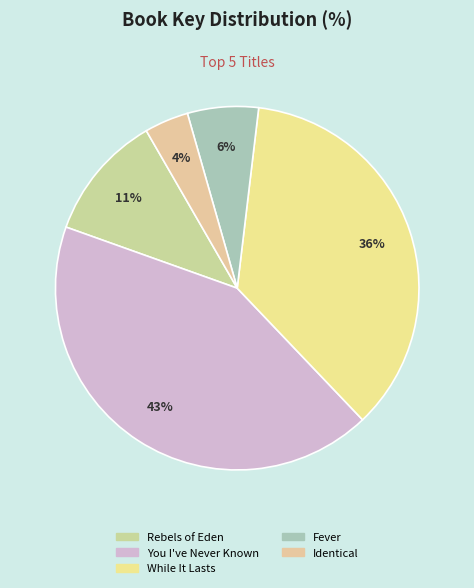

How many segments does this pie chart have?

5